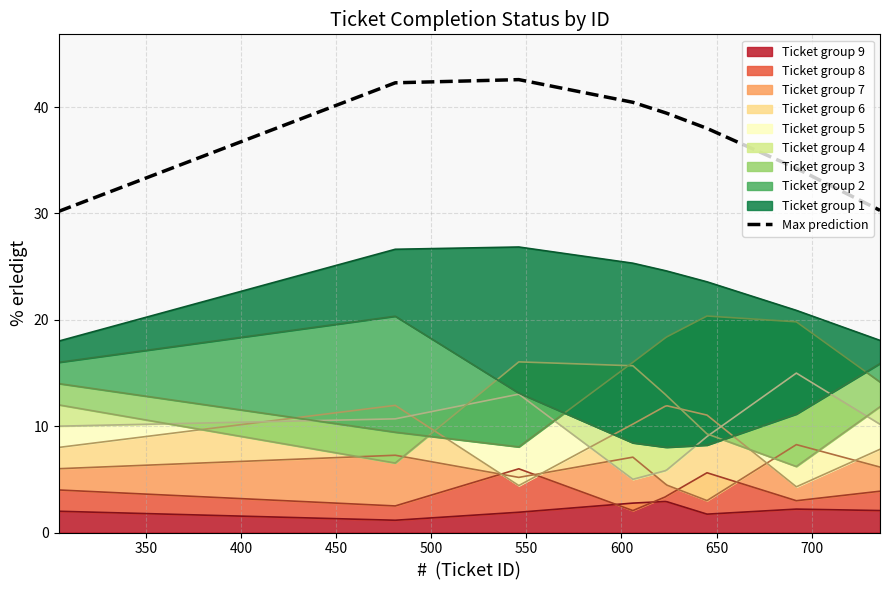

True or false: the data has more than 1 interior local peaks.

False